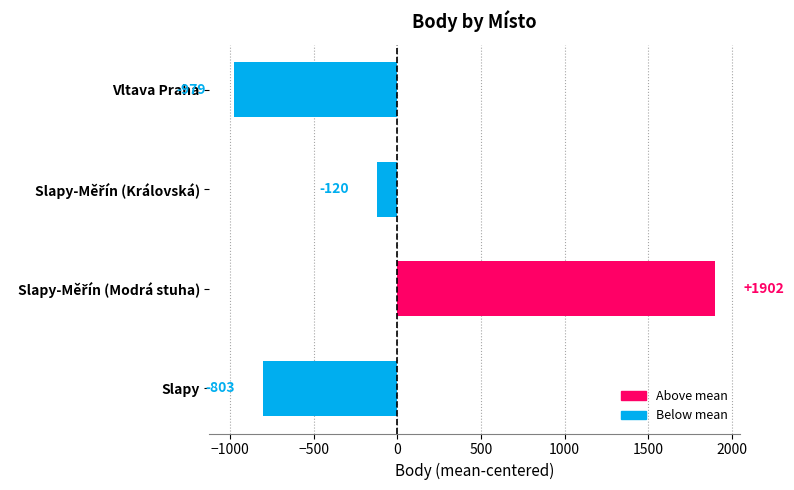

What is the sum of the values at Vltava Praha and Slapy?

-1782